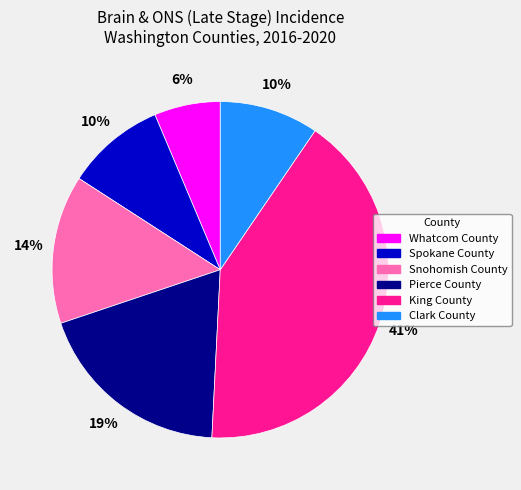

Count the number of slices in the pie.

6